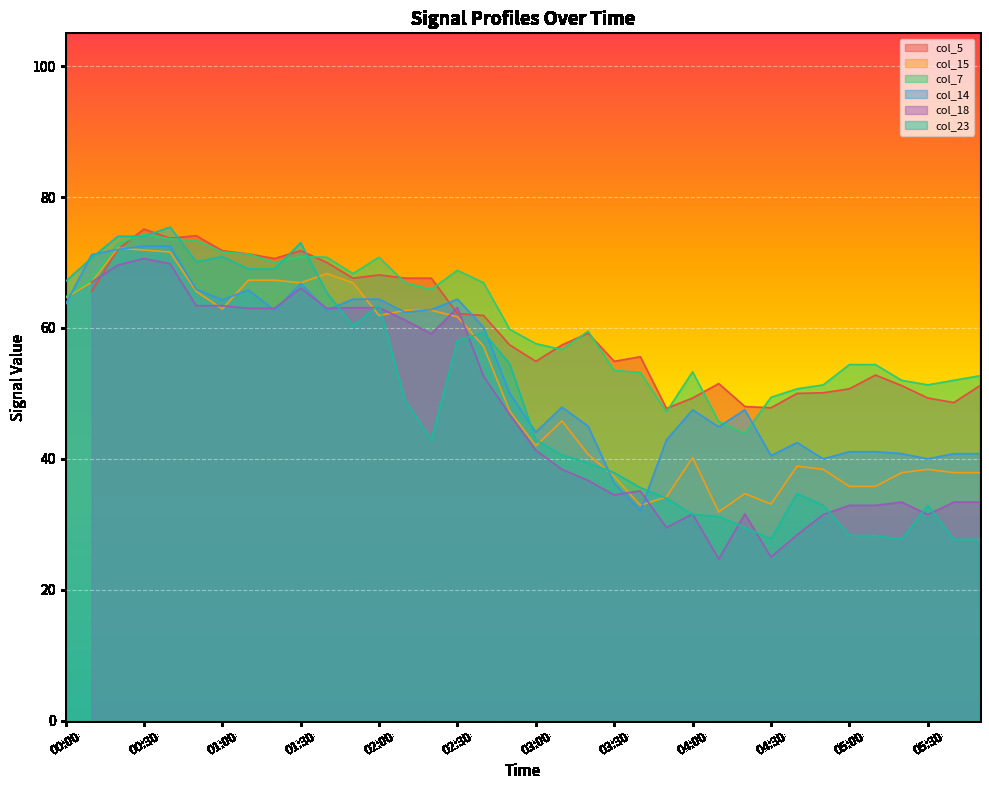

What position from the right is 00:30?

33